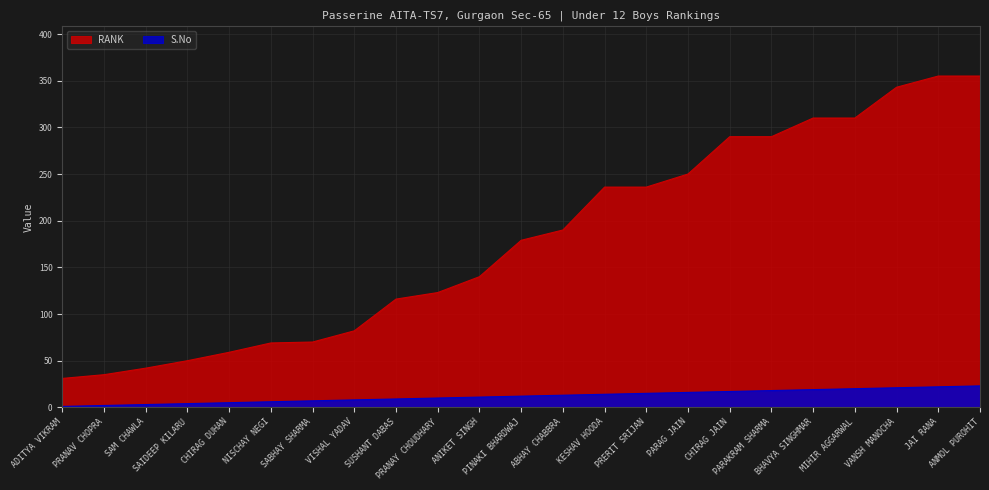

List the labels in order of S.No value, smallest first.

ADITYA VIKRAM, PRANAV CHOPRA, SAM CHAWLA, SAIDEEP KILARU, CHIRAG DUHAN, NISCHAY NEGI, SABHAY SHARMA, VISHAL YADAV, SUSHANT DABAS, PRANAY CHOUDHARY, ANIKET SINGH, PINAKI BHARDWAJ, ABHAY CHABBRA, KESHAV HOODA, PRERIT SRIJAN, PARAG JAIN, CHIRAG JAIN, PARAKRAM SHARMA, BHAVYA SINGHMAR, MIHIR AGGARWAL, VANSH MANOCHA, JAI RANA, ANMOL PUROHIT